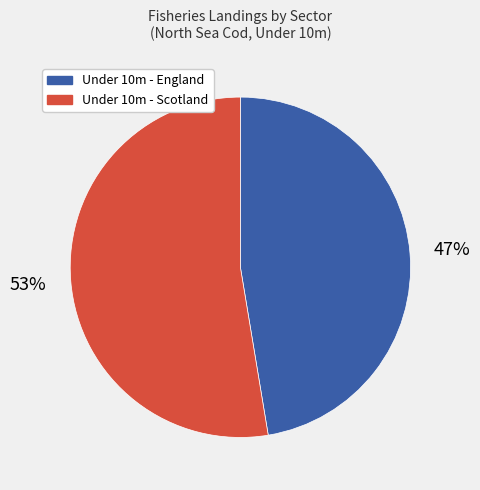

To the nearest percent, what is the average slice percentage?

50%